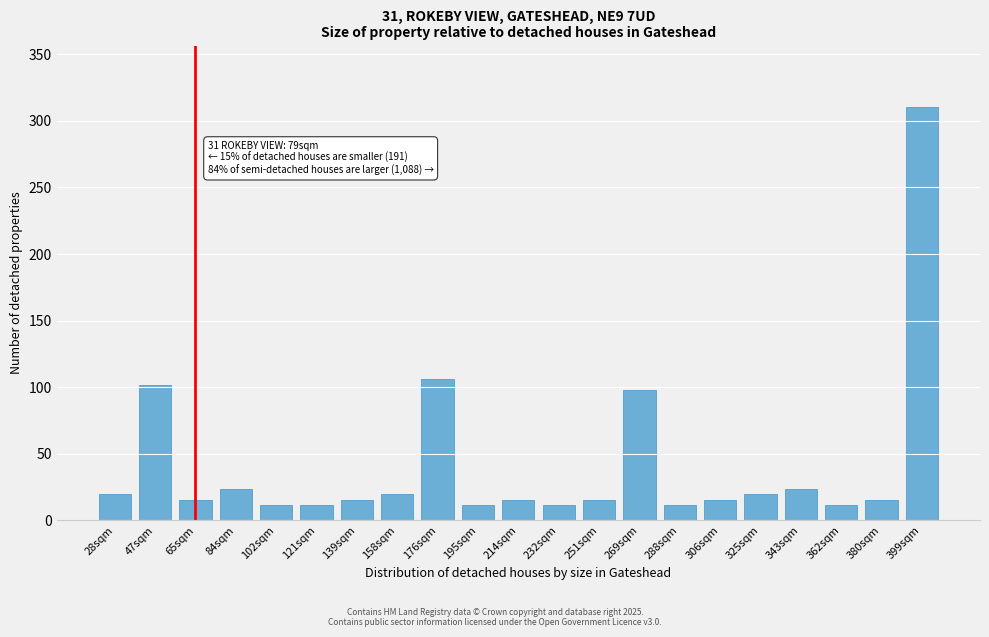

Reading left to right, extract all data points from this chart.

28sqm=19.6	47sqm=102.0	65sqm=15.7	84sqm=23.5	102sqm=11.8	121sqm=11.8	139sqm=15.7	158sqm=19.6	176sqm=105.9	195sqm=11.8	214sqm=15.7	232sqm=11.8	251sqm=15.7	269sqm=98.1	288sqm=11.8	306sqm=15.7	325sqm=19.6	343sqm=23.5	362sqm=11.8	380sqm=15.7	399sqm=310.0